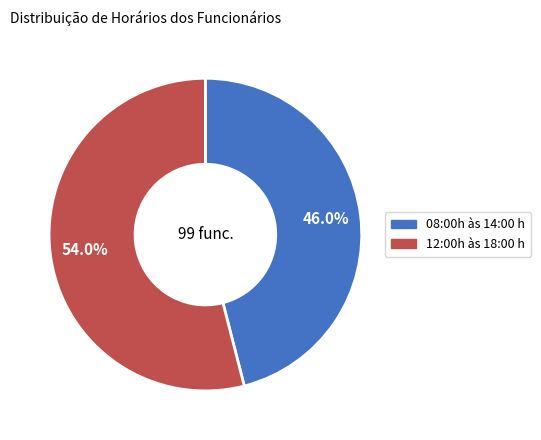

Is the sum of 12:00h às 18:00 h and 08:00h às 14:00 h greater than half?

Yes